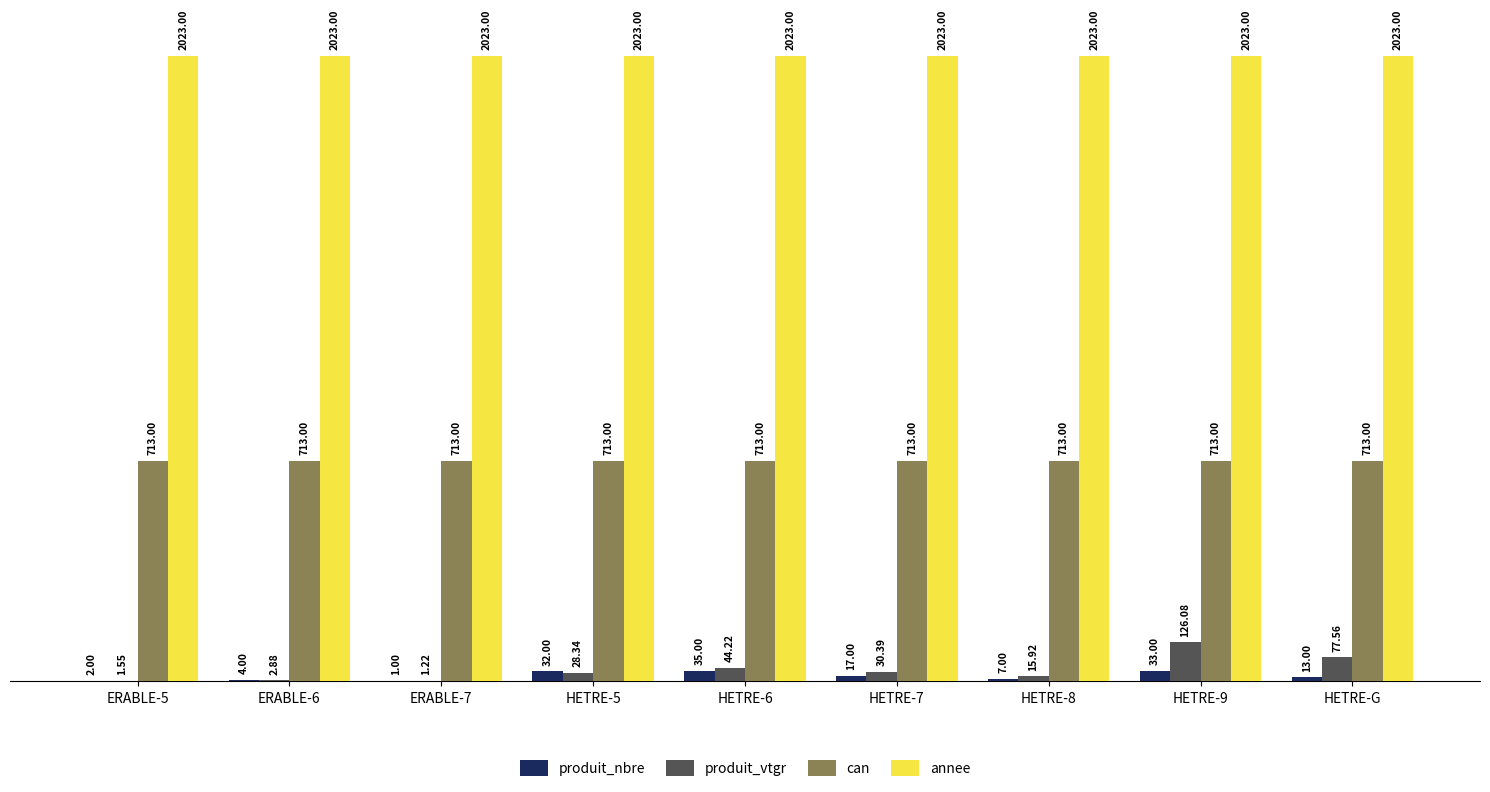

What is the sum of the annee values at ERABLE-7 and ERABLE-5?

4046.0